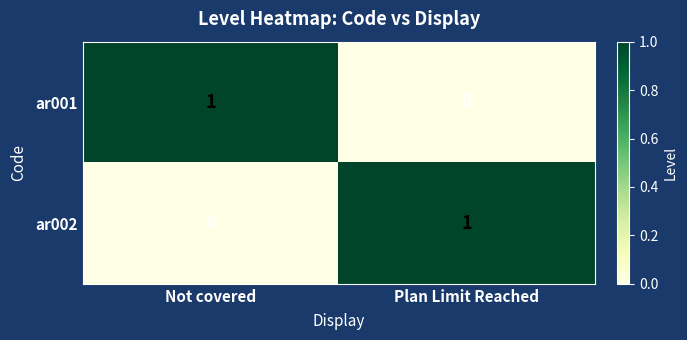

At which label is ar001 closest to 0?

Plan Limit Reached